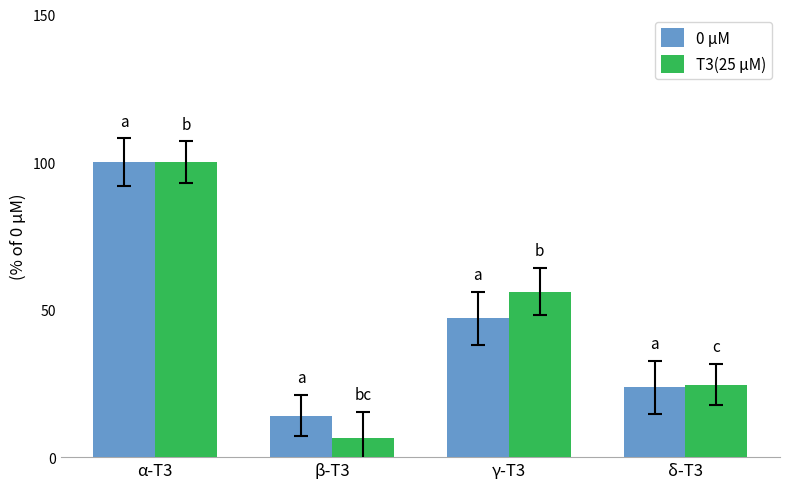

What is the spread (max minus min) of values at β-T3?

7.6